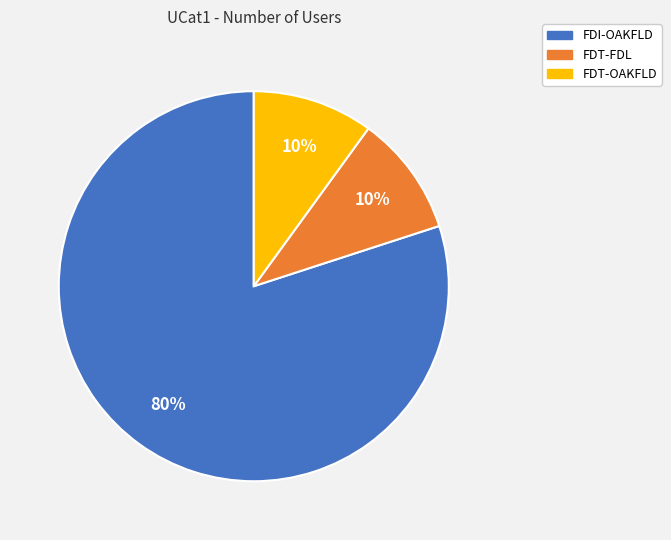

What is the largest slice in the pie chart?

FDI-OAKFLD